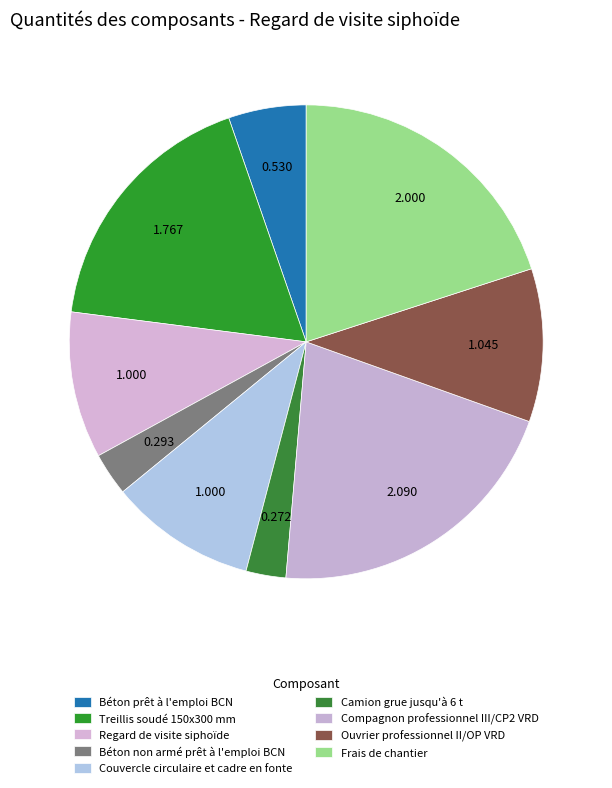

Count the number of slices in the pie.

9